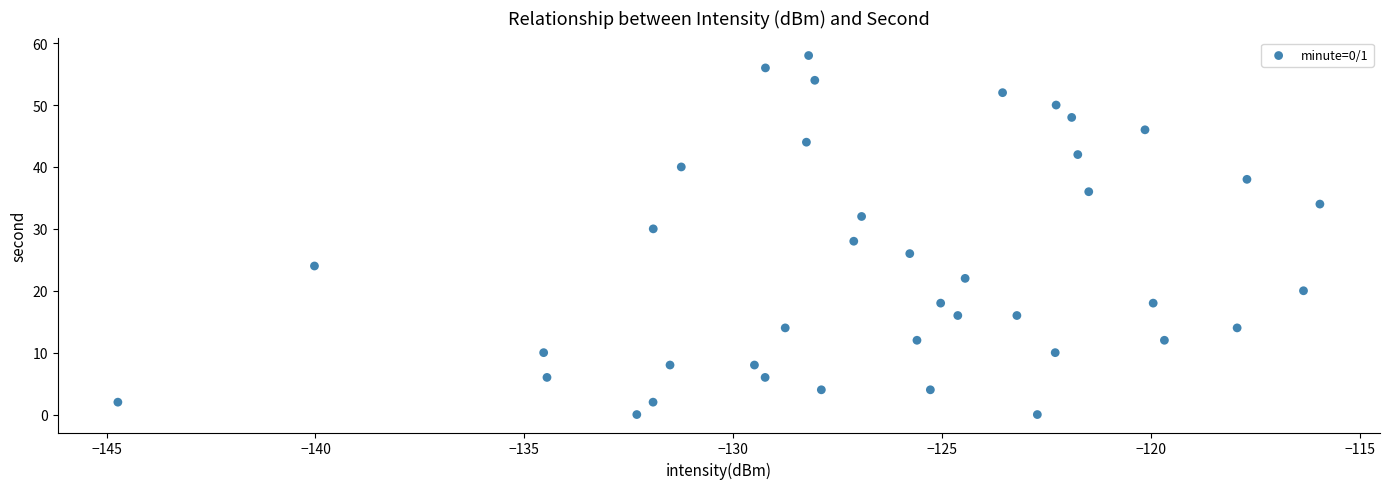

What is the range of Y values (max minus min)?

58